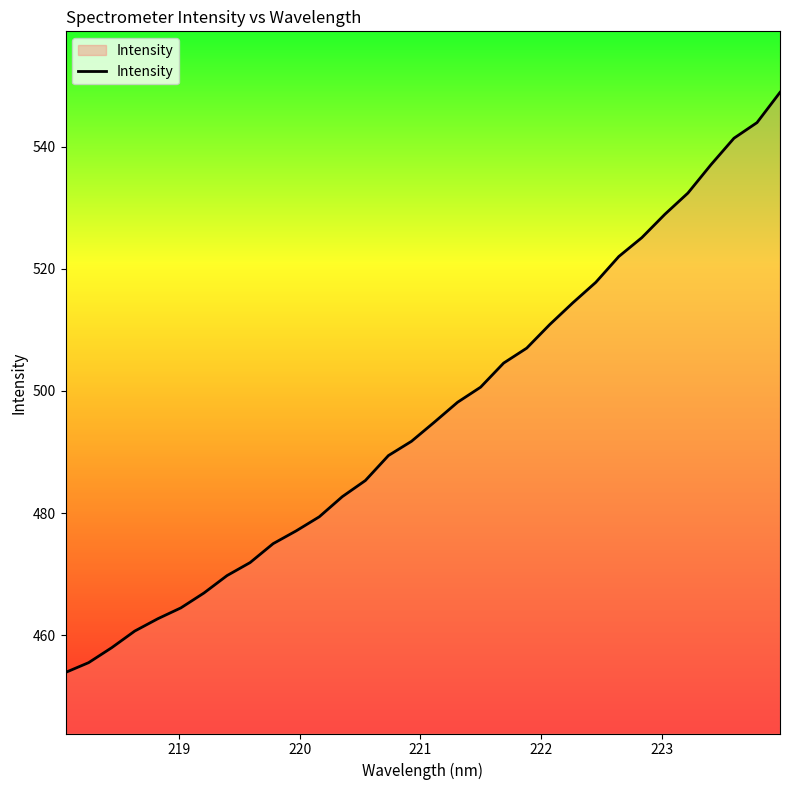

What is the maximum value shown in the chart?

548.9